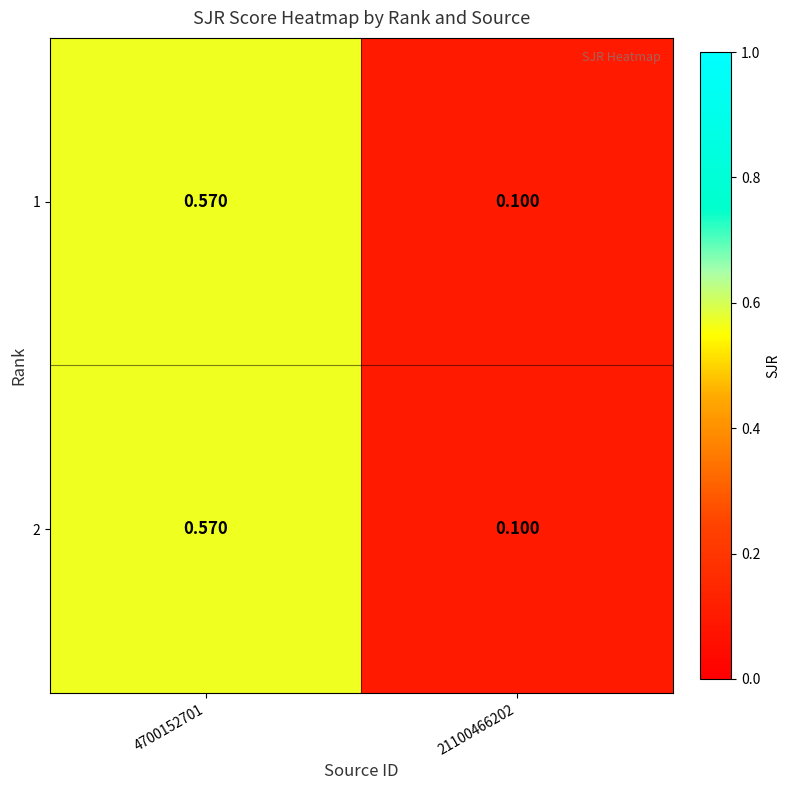

Is the value of 2 at 21100466202 greater than the value of 1 at 4700152701?

No